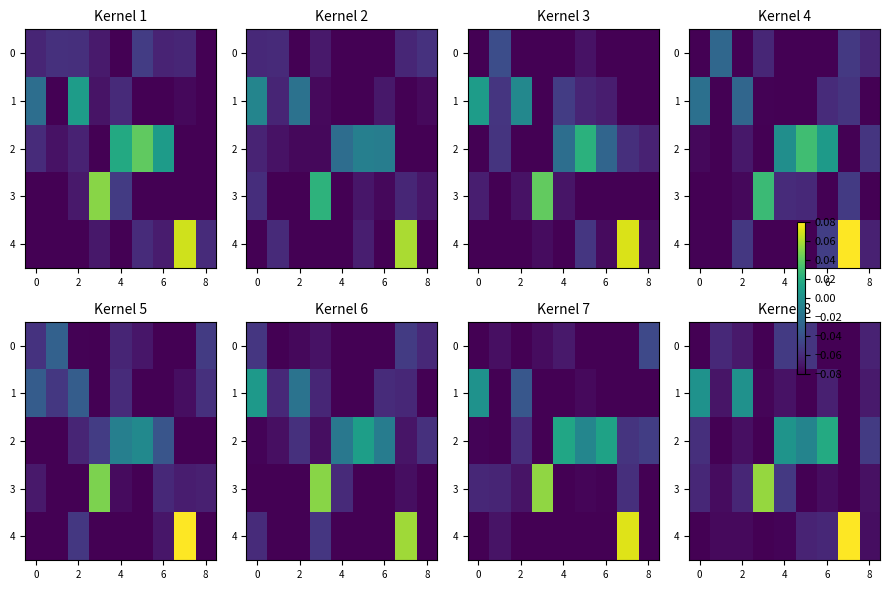

How many values in 3 are above zero?

1